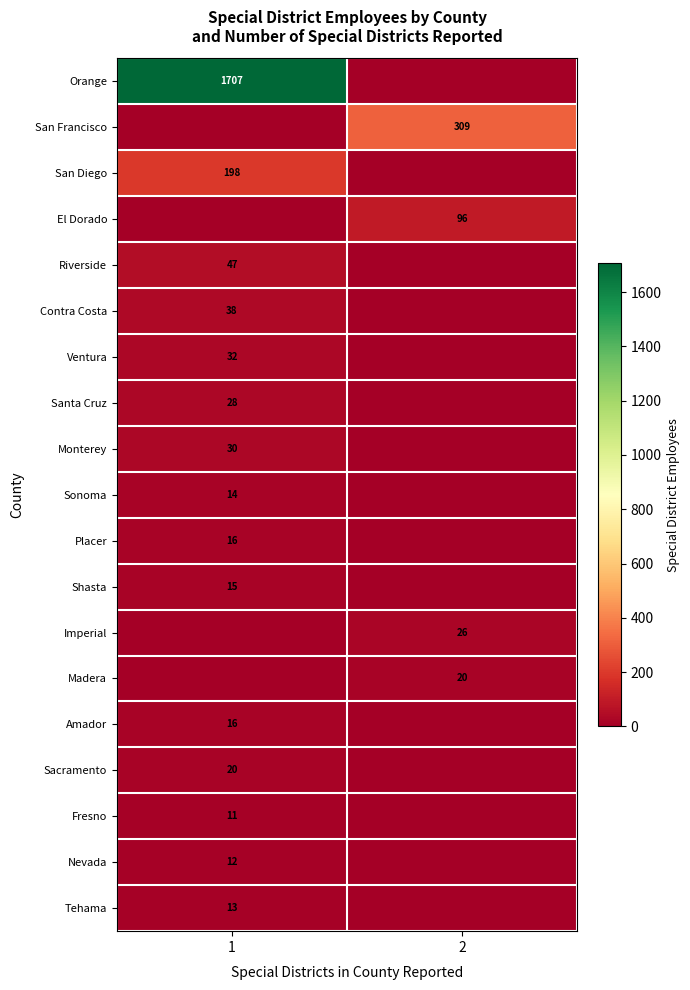

Is it true that Shasta equals 23 at 1?

False